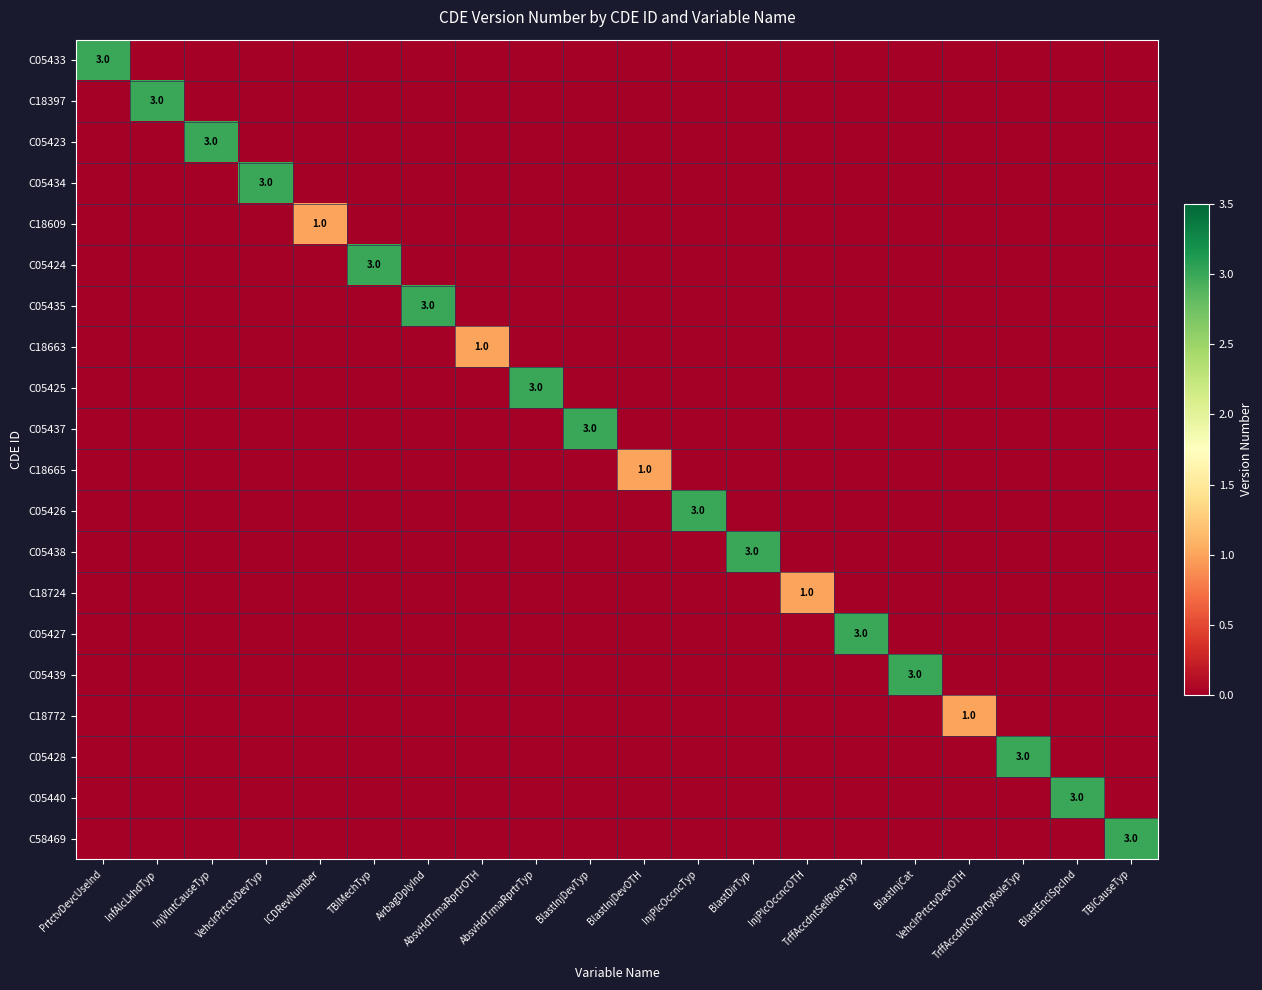

Which label corresponds to the largest value in the chart?

PrtctvDevcUseInd